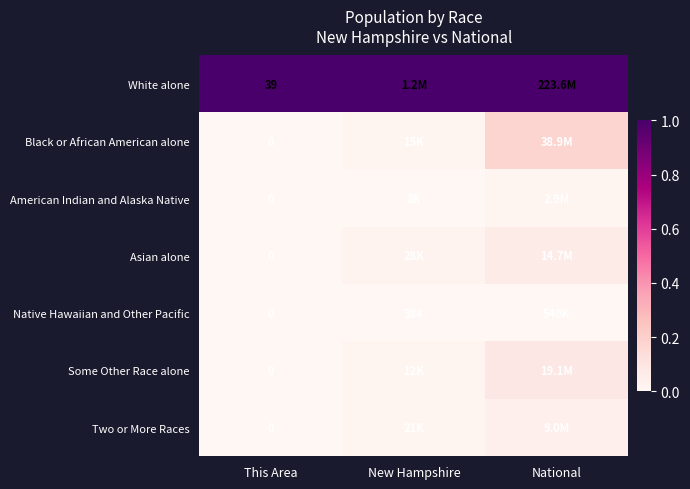

The Asian alone series shows 0.0 at This Area. True or false?

False